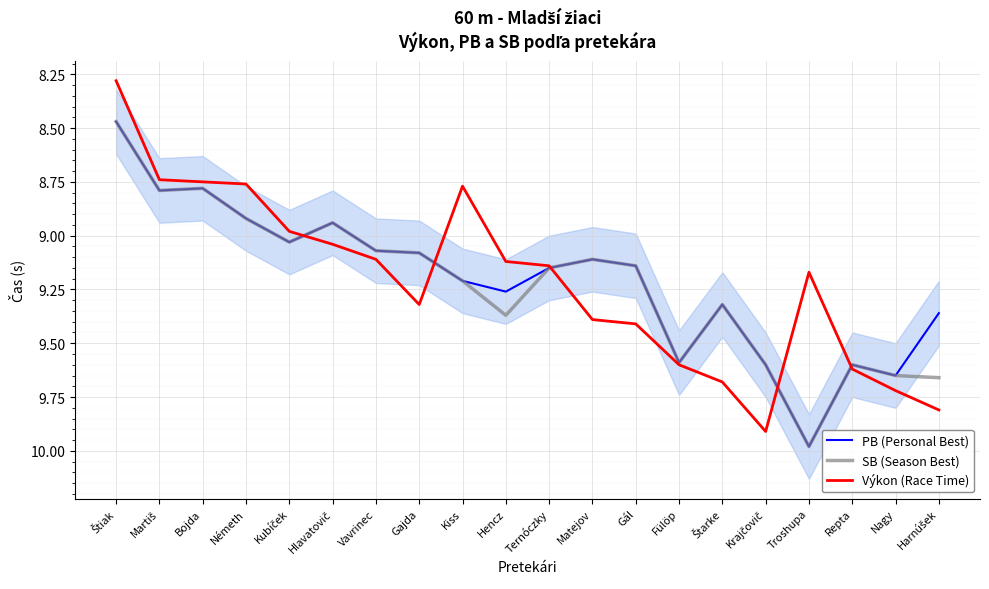

Rank the series by their average value, from lowest to highest.

PB (Personal Best), Výkon (Race Time), SB (Season Best)